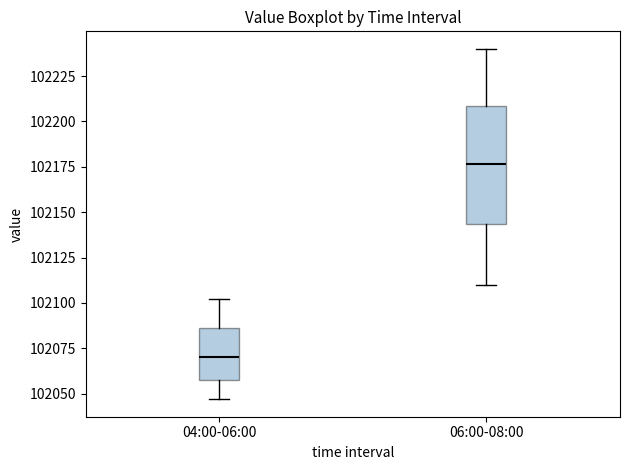

Where does the median line of the box for 04:00-06:00 sit on the y-axis? The values are not printed on the chart, so give them approximately, as read against the axis.

102070